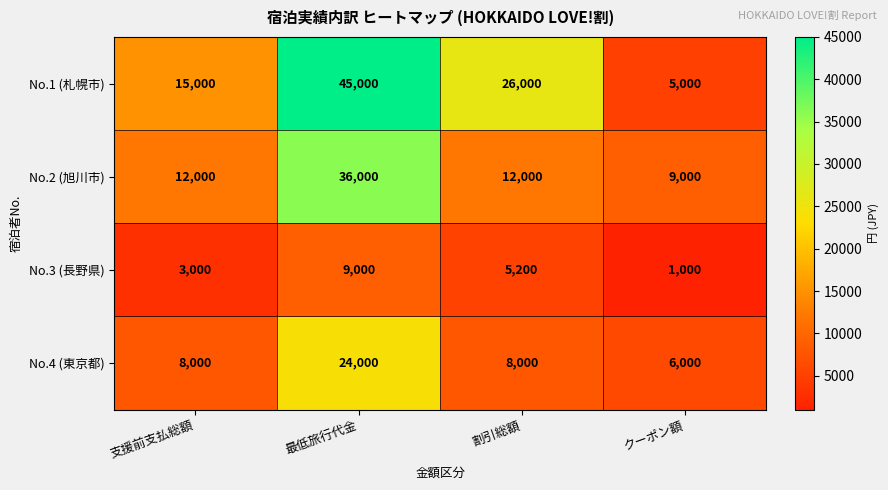

What is the average value of the No.3 (長野県) series?

4550